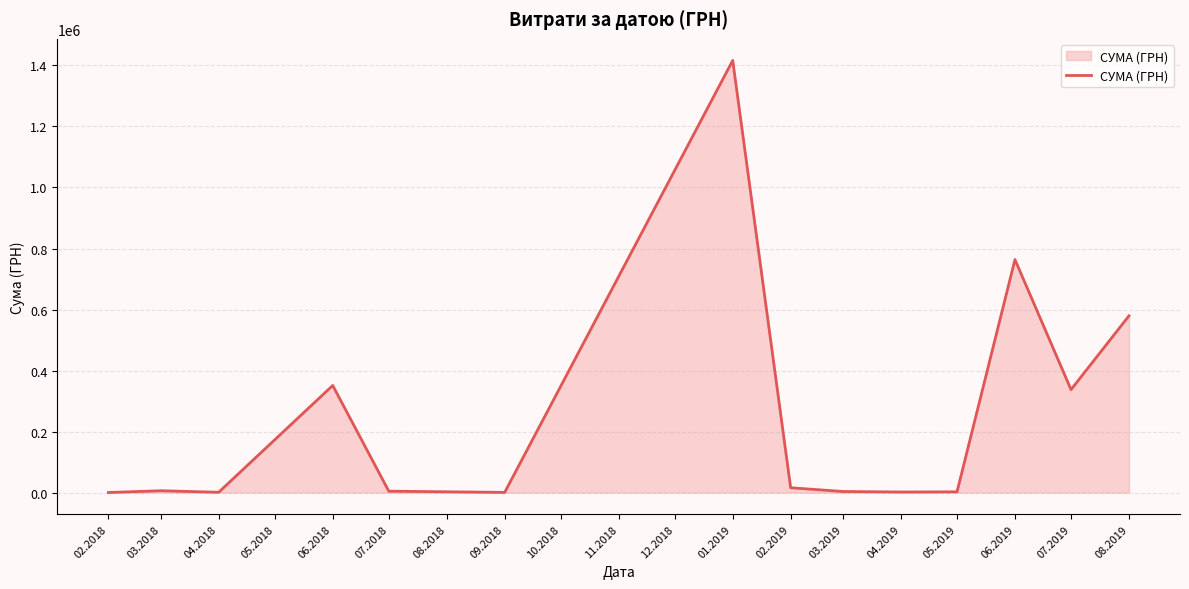

Is it true that the value at 06.2018 is 596030.5?

False